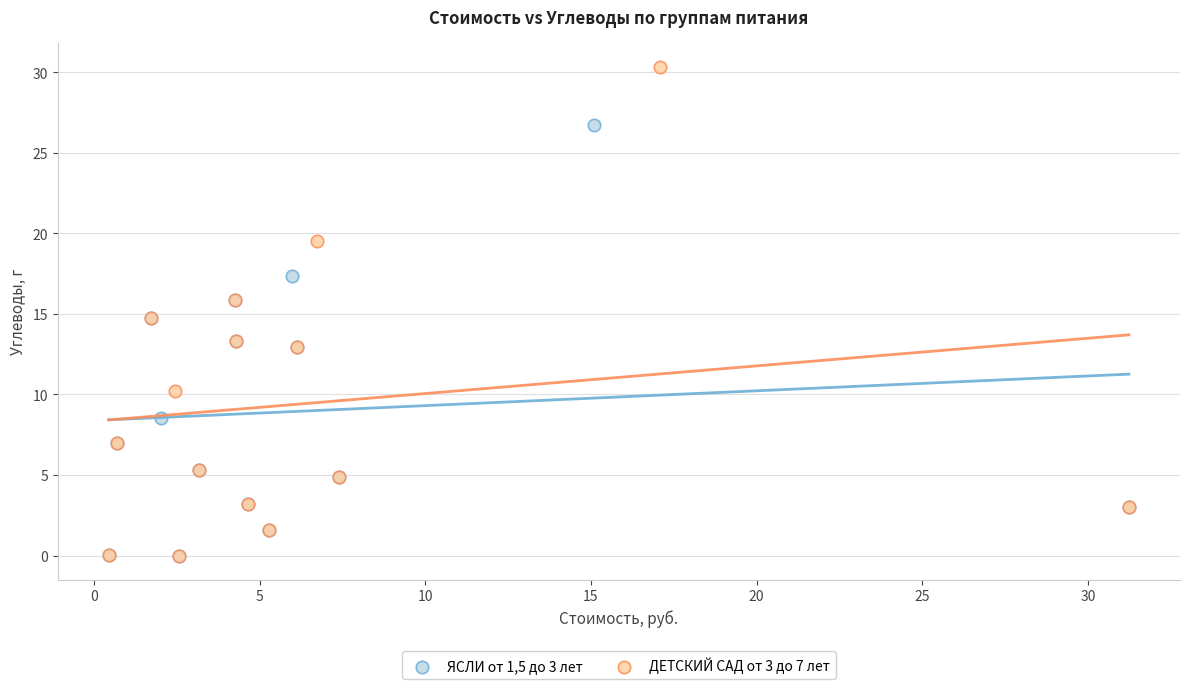

Which series has the widest spread of Y values?

ДЕТСКИЙ САД от 3 до 7 лет